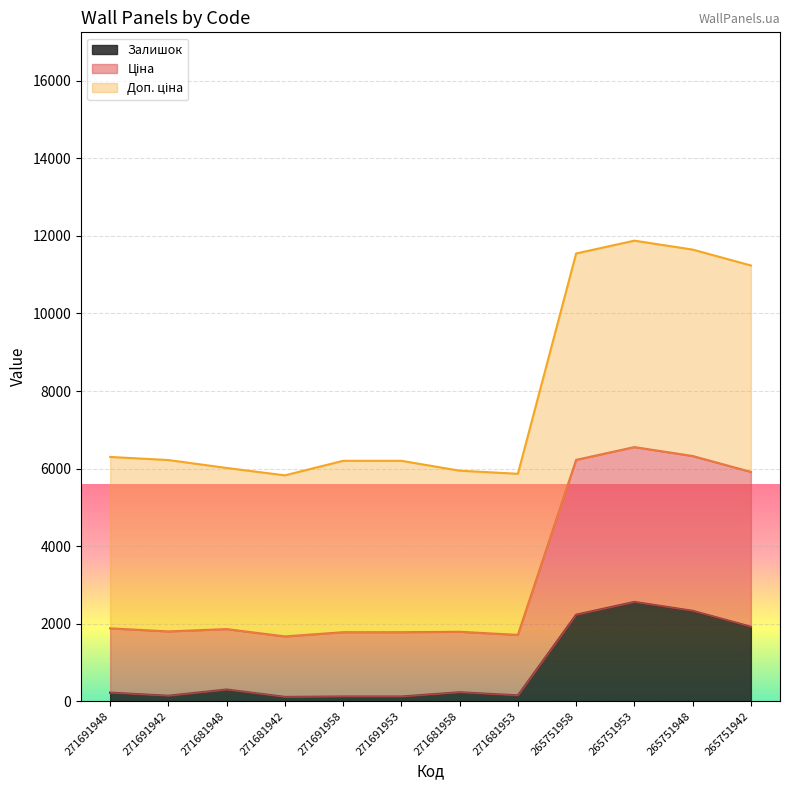

The Залишок series shows 300.0 at 271681948. True or false?

True